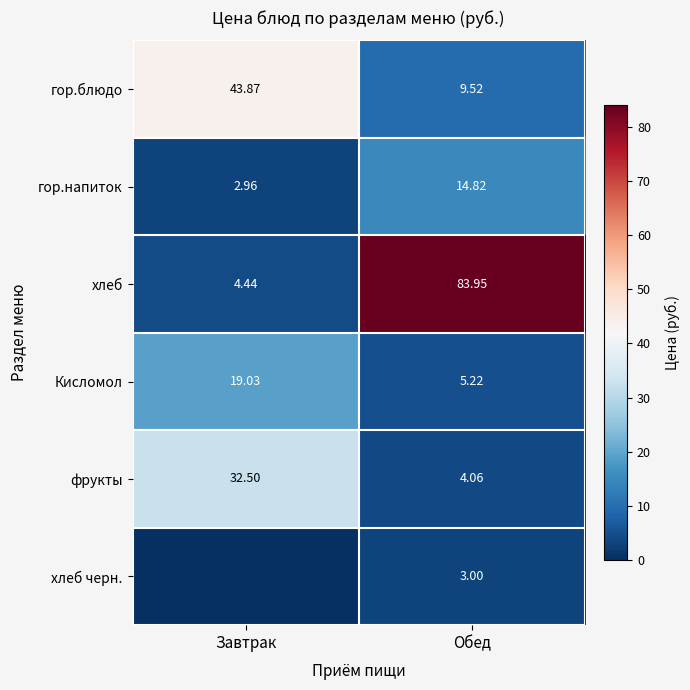

At Обед, list the series in order from largest to smallest.

хлеб, гор.напиток, гор.блюдо, Кисломол, фрукты, хлеб черн.